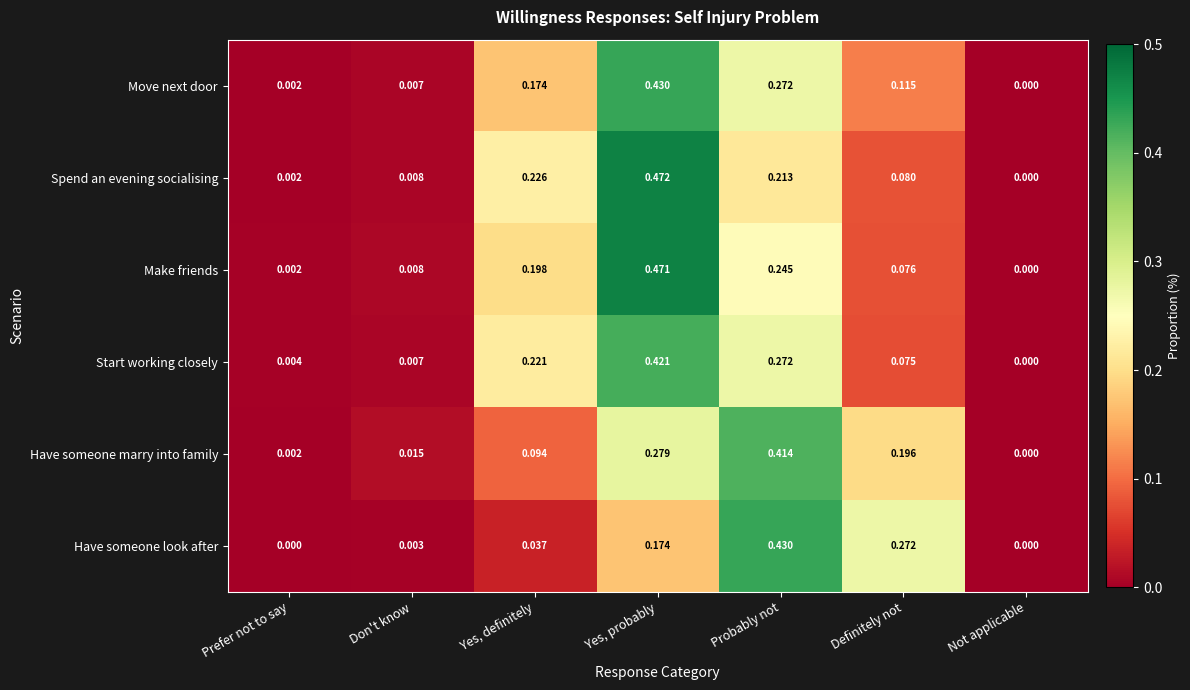

Between Yes, definitely and Probably not, which series saw the biggest shift?

Have someone look after